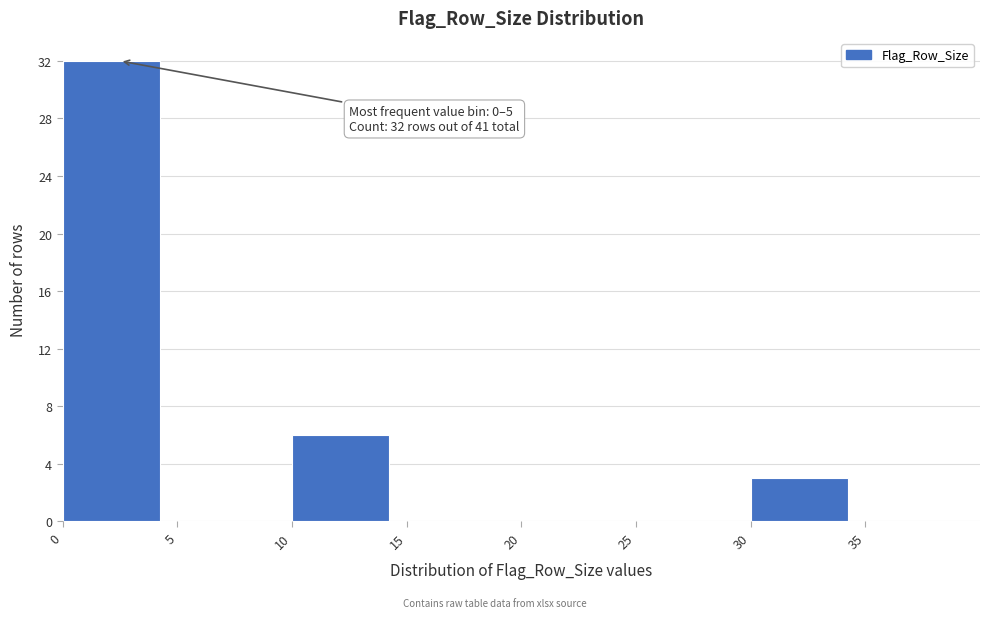

Which range on the x-axis has the tallest bar?

0 to 5